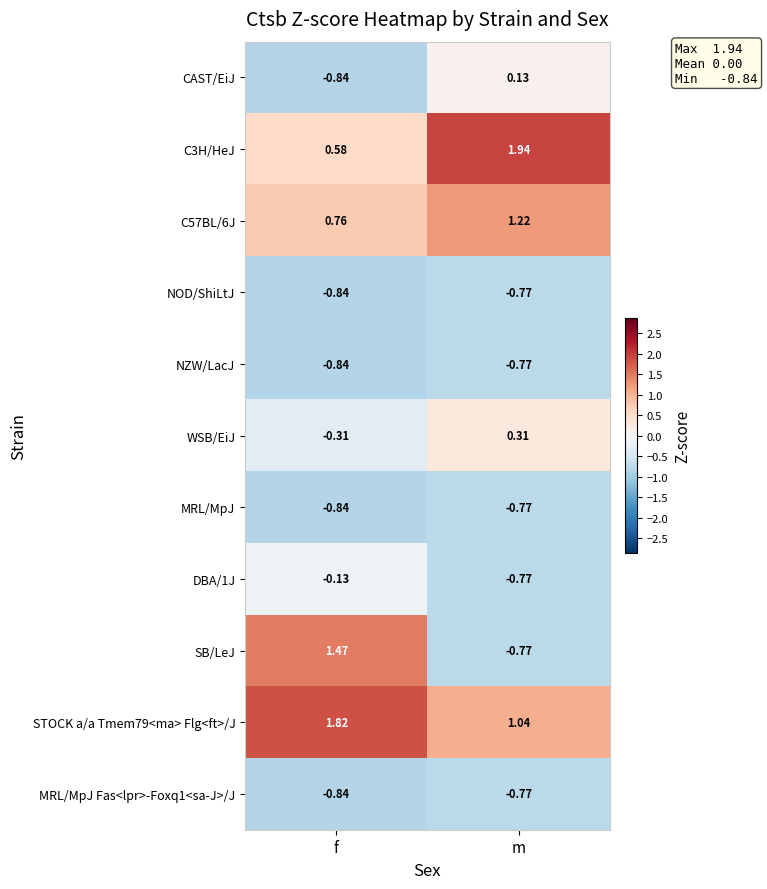

Which series changed the most between f and m?

SB/LeJ